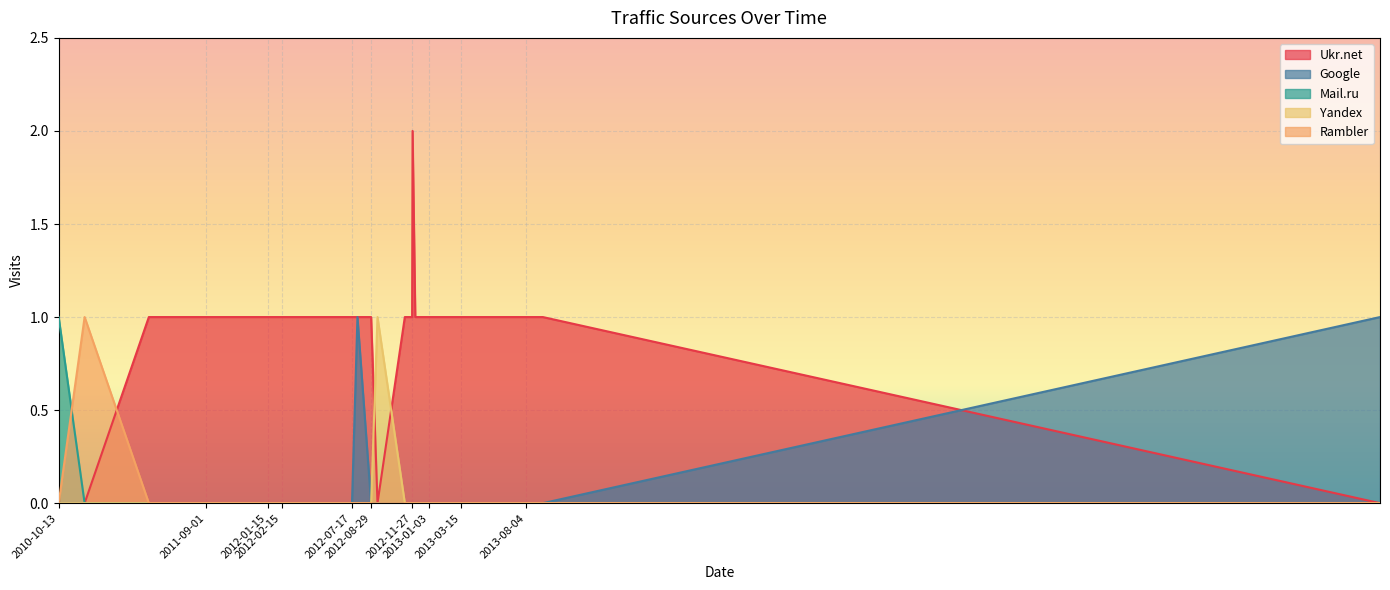

Rank the series by their maximum value, from highest to lowest.

Ukr.net, Google, Mail.ru, Yandex, Rambler